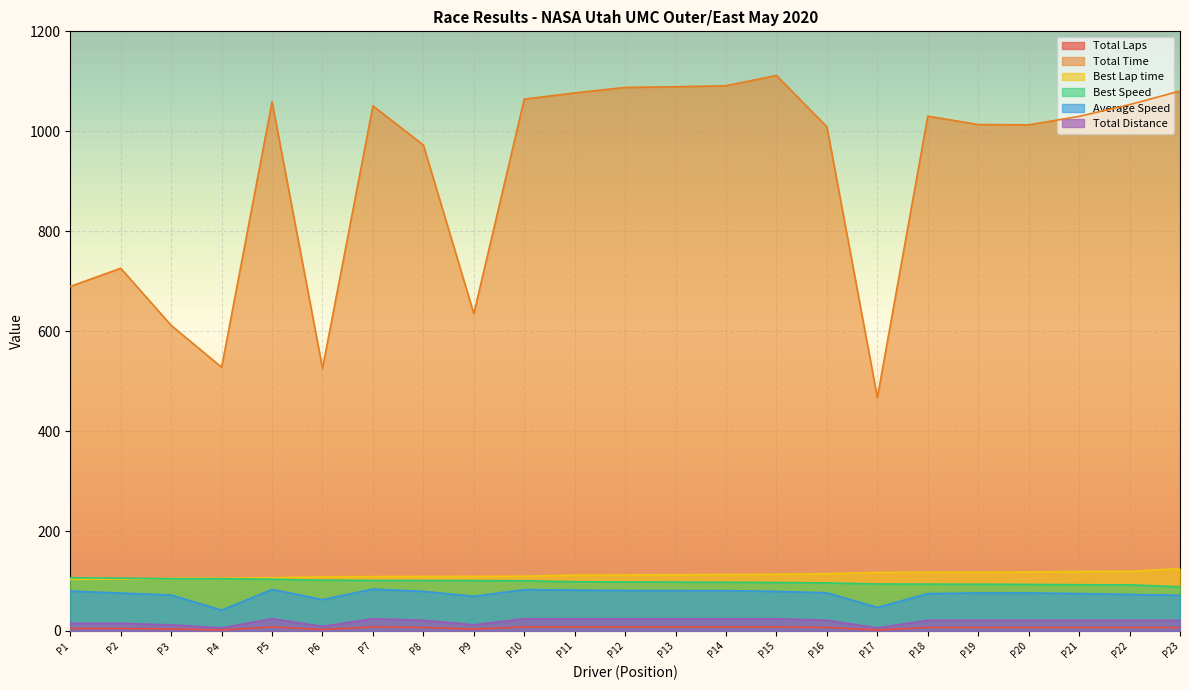

True or false: Total Time and Best Speed intersect in this chart.

False